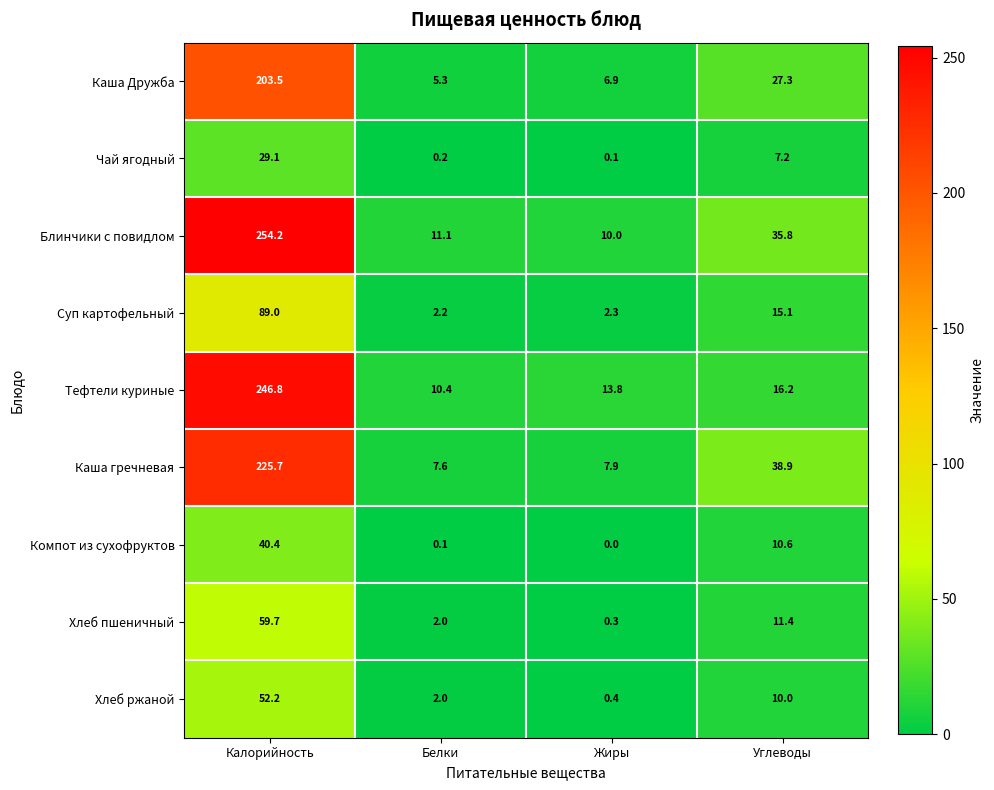

Which series has the largest range (max minus min)?

Блинчики с повидлом